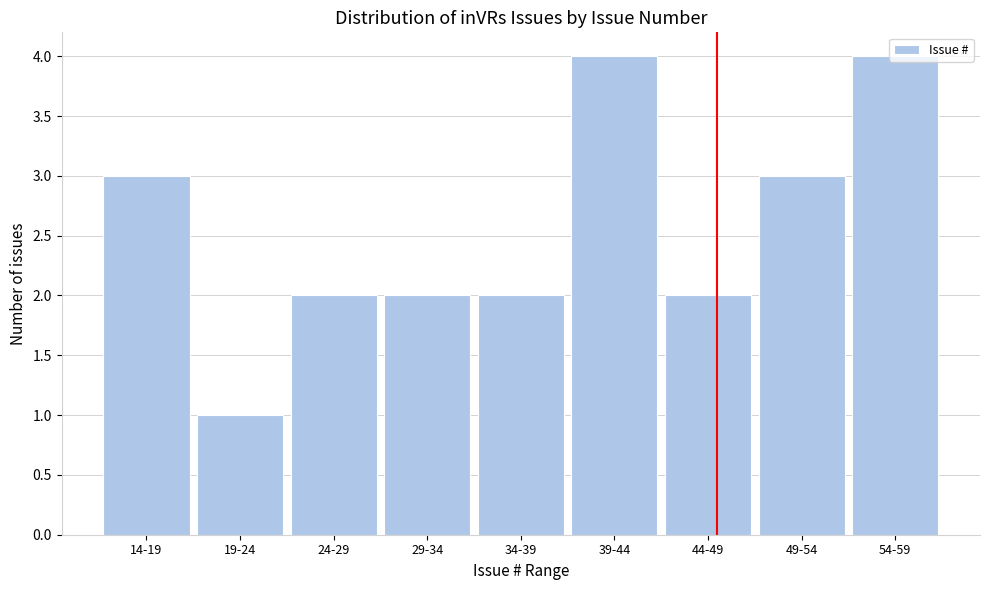

What is the average value?

3